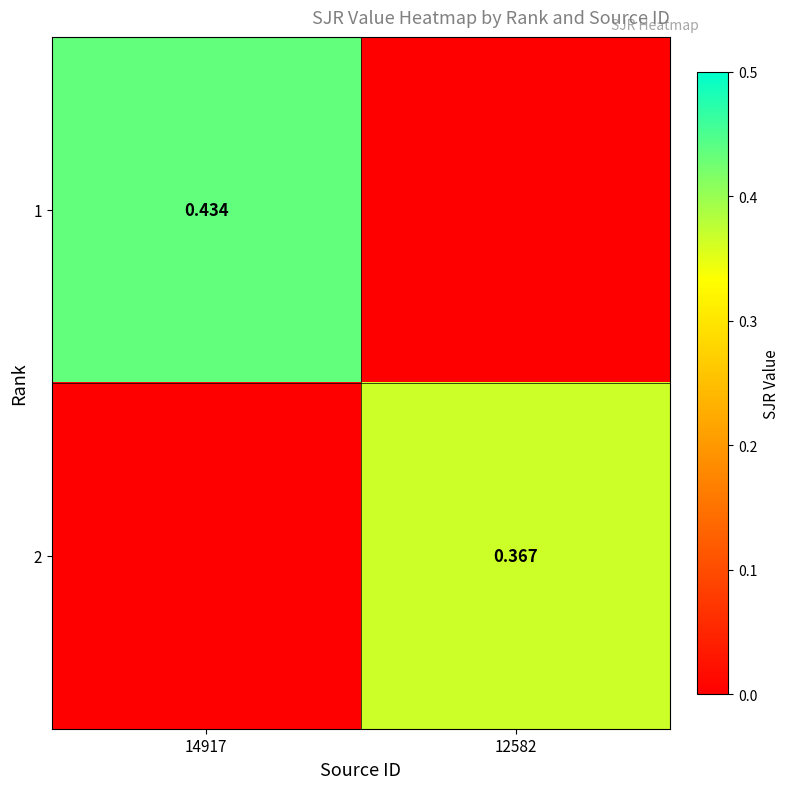

What is the sum of all 2 values?

0.4